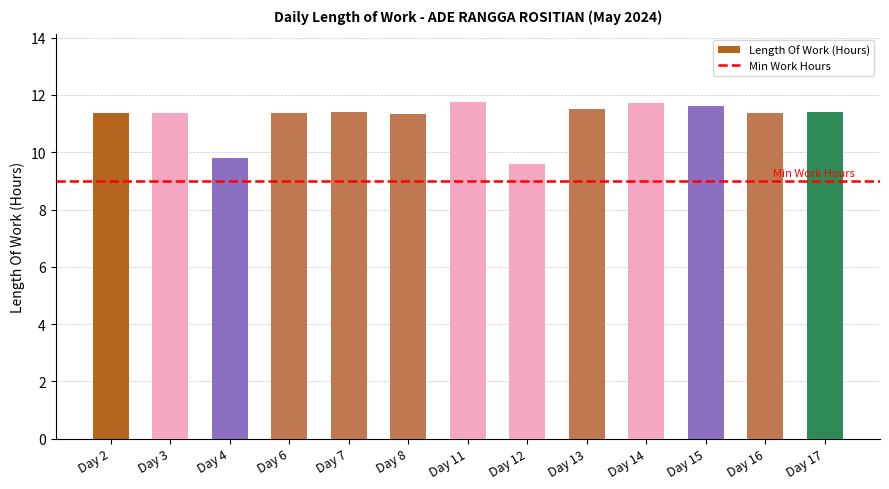

What is the sum of all values?

145.6